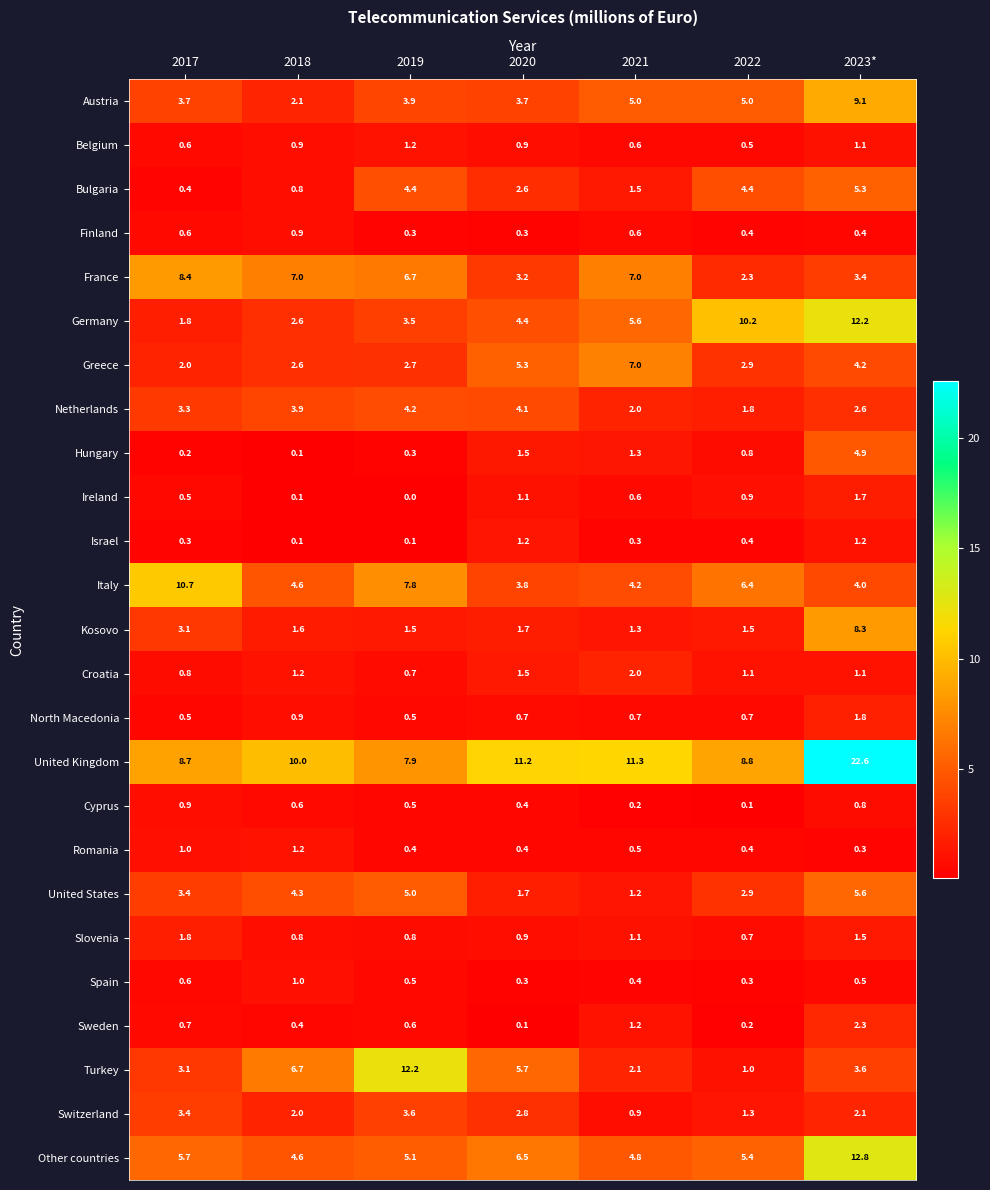

At how many categories does at least one series exceed 16?

1